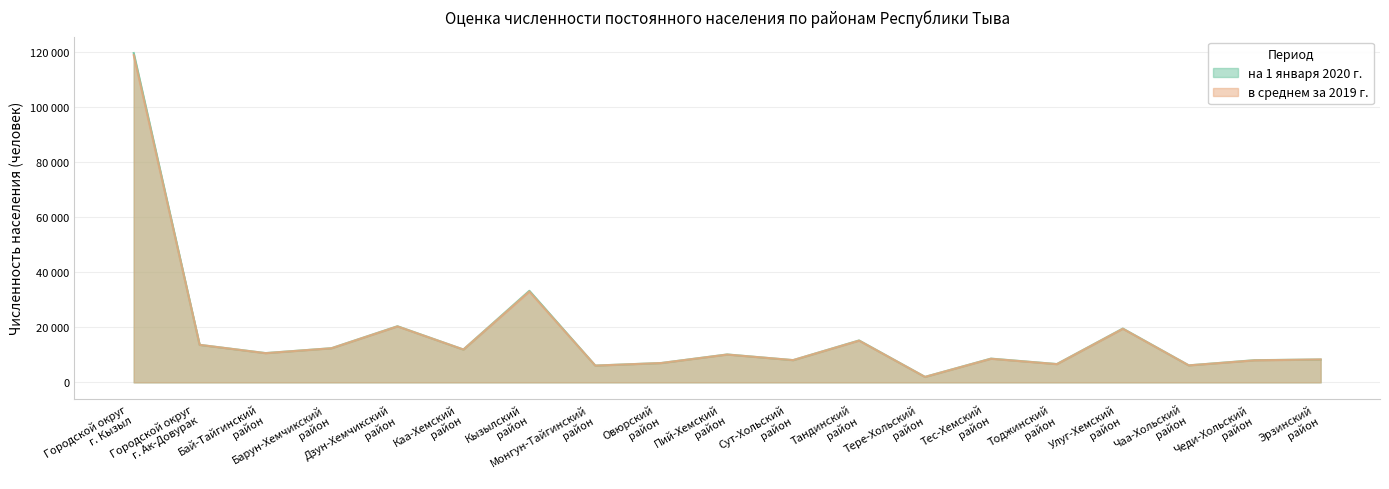

What is the greatest value displayed?

119438